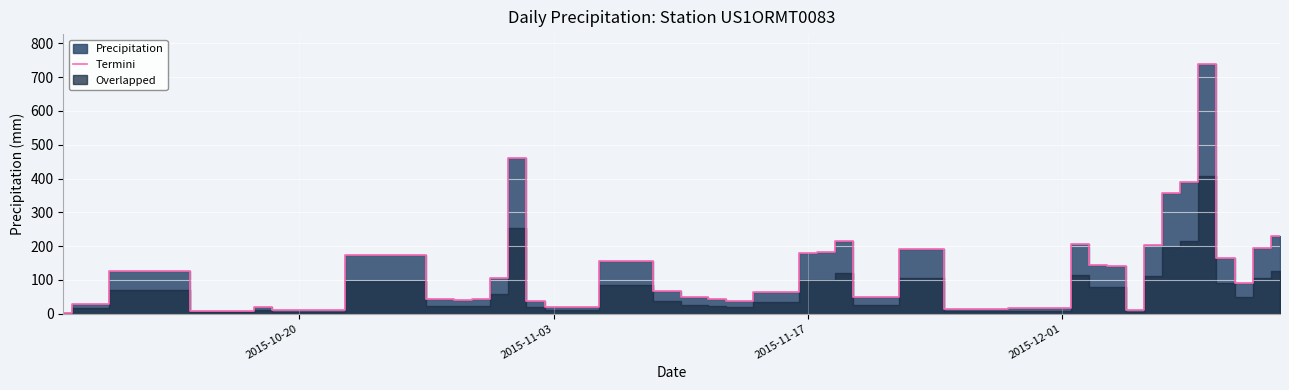

Count the number of values greater than 91.

19